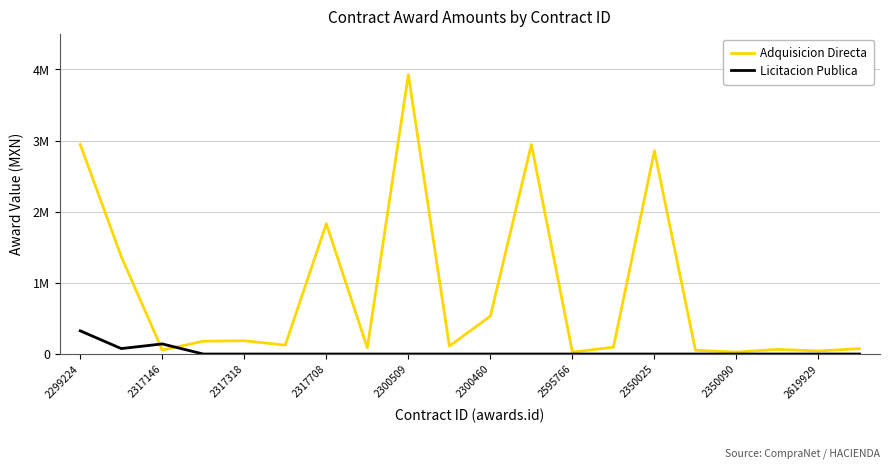

After their last crossing, which series has the higher values: Adquisicion Directa or Licitacion Publica?

Adquisicion Directa